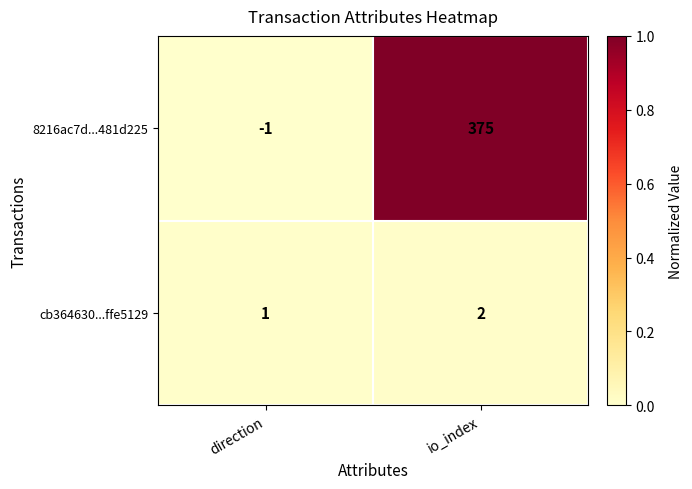

Between direction and io_index, which series saw the biggest shift?

8216ac7d...481d225